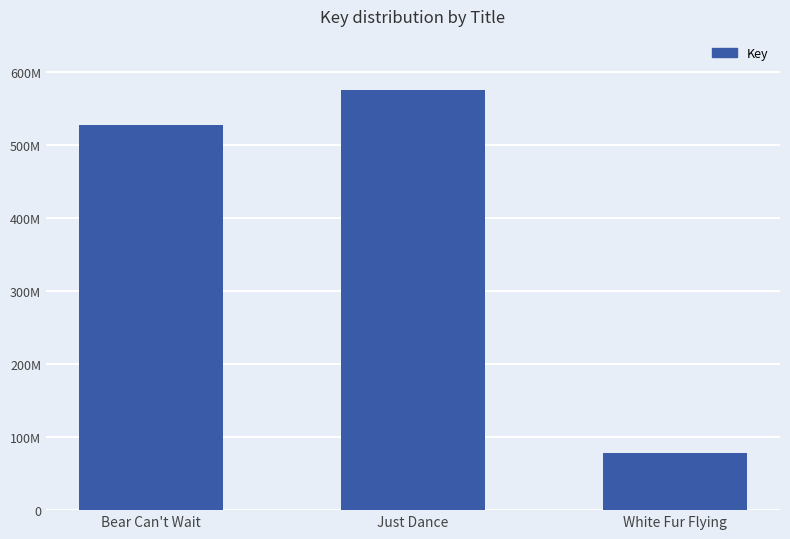

Reading left to right, extract all data points from this chart.

527514935	575693447	78141489